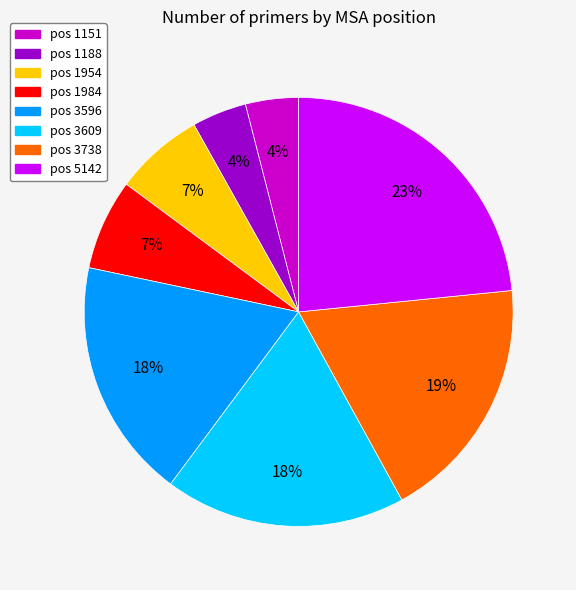

What percentage is the pos 3596 slice, to the nearest percent?

18%